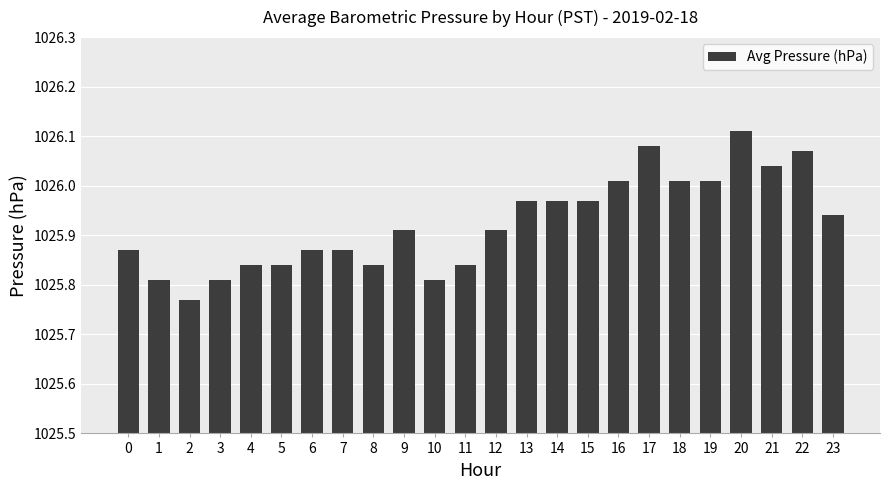

What is the difference between the second highest and minimum values?

0.3